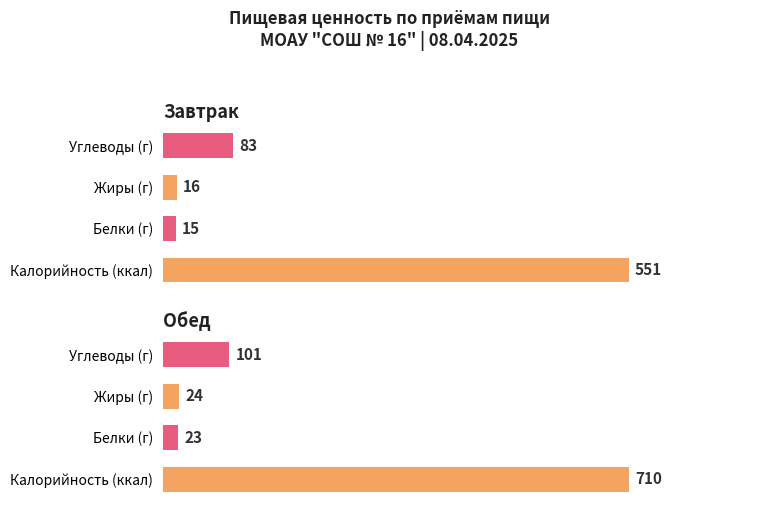

The value of Белки at Обед is 40. True or false?

False